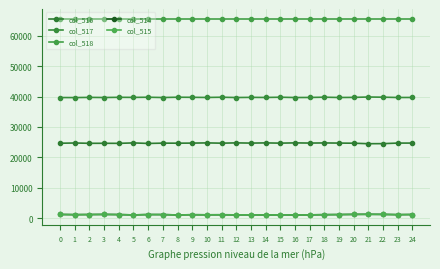

Rank the categories by col_517 value from lowest to highest.

1, 0, 12, 16, 7, 3, 19, 23, 24, 10, 14, 17, 5, 20, 2, 13, 9, 4, 6, 11, 15, 8, 18, 22, 21